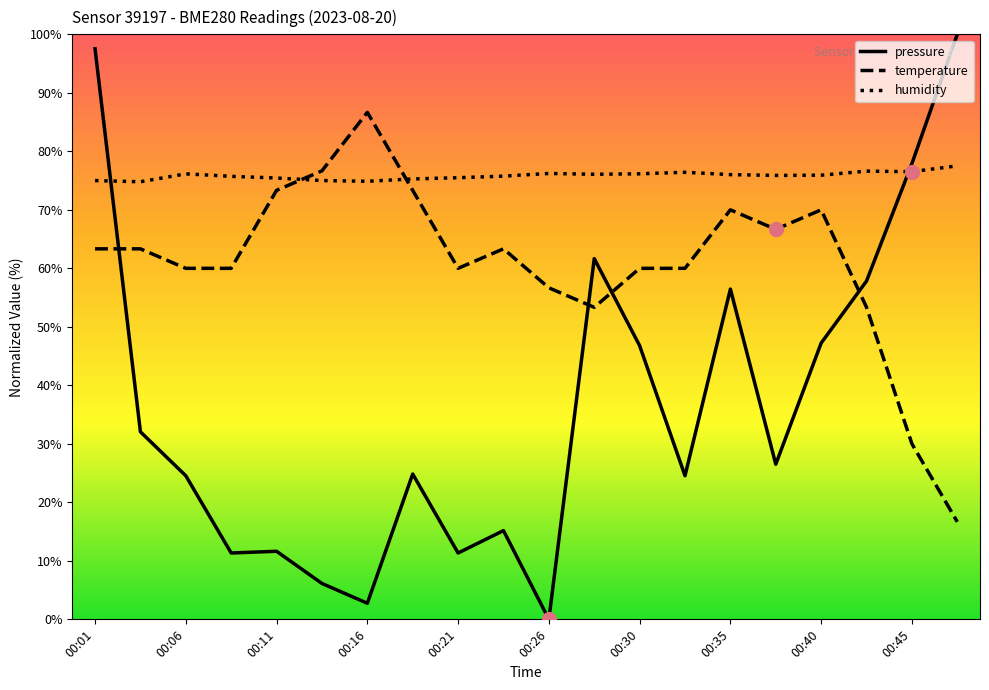

After their last crossing, which series has the higher values: pressure or humidity?

pressure